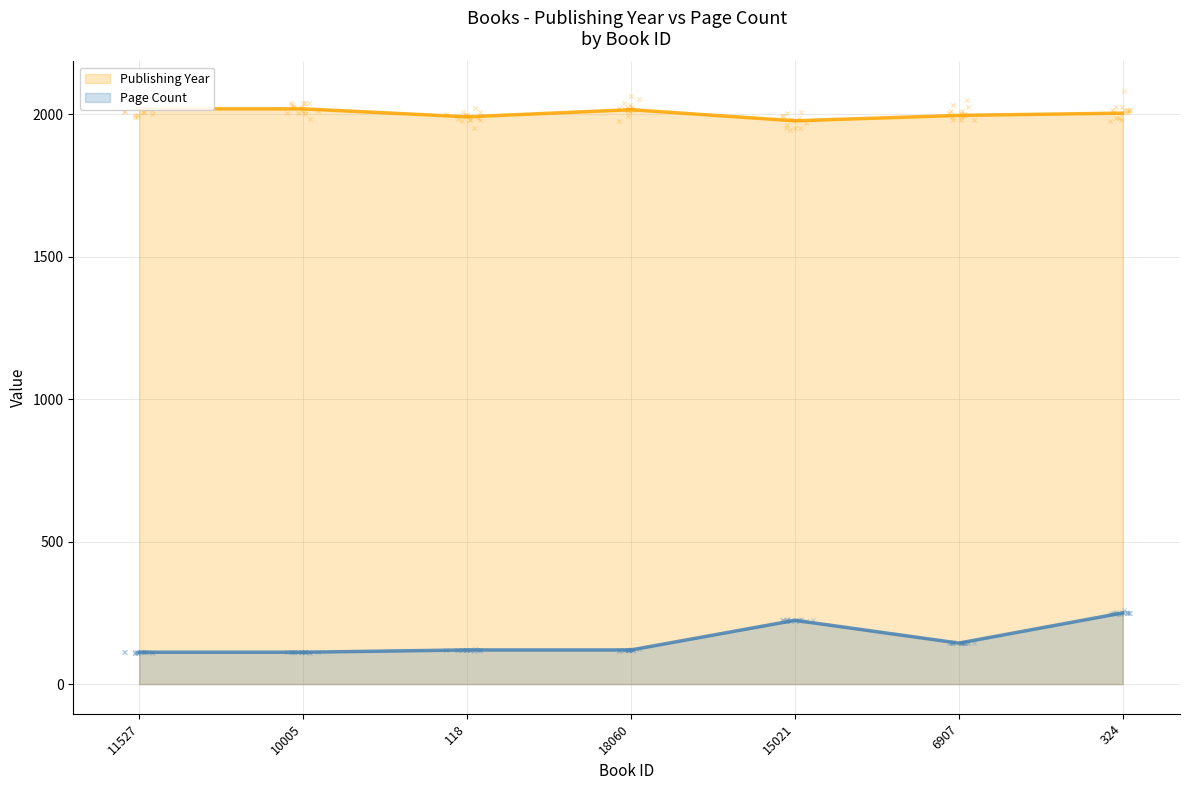

Which series has the largest total across all categories?

Publishing Year